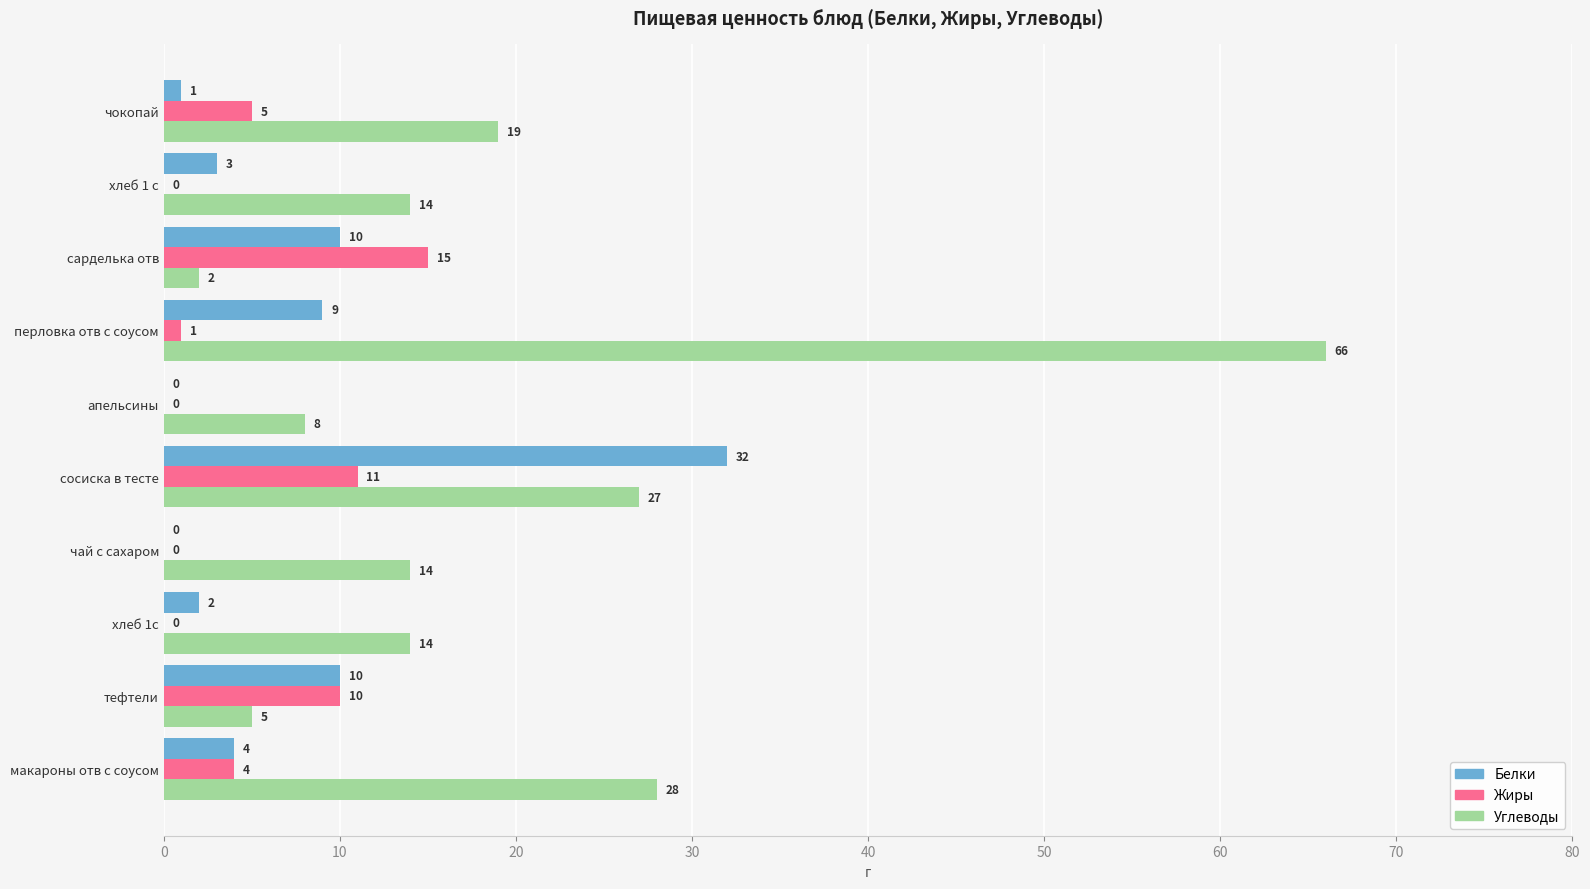

Is the value of Углеводы at тефтели greater than the value of Жиры at хлеб 1 с?

Yes